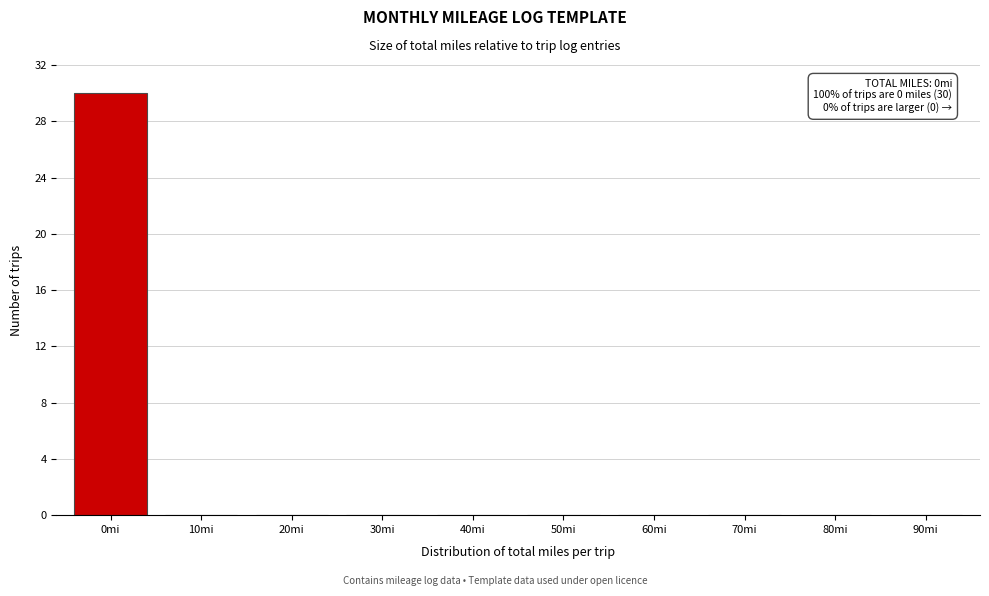

Reading right to left, extract all data points from this chart.

90mi=0	80mi=0	70mi=0	60mi=0	50mi=0	40mi=0	30mi=0	20mi=0	10mi=0	0mi=30